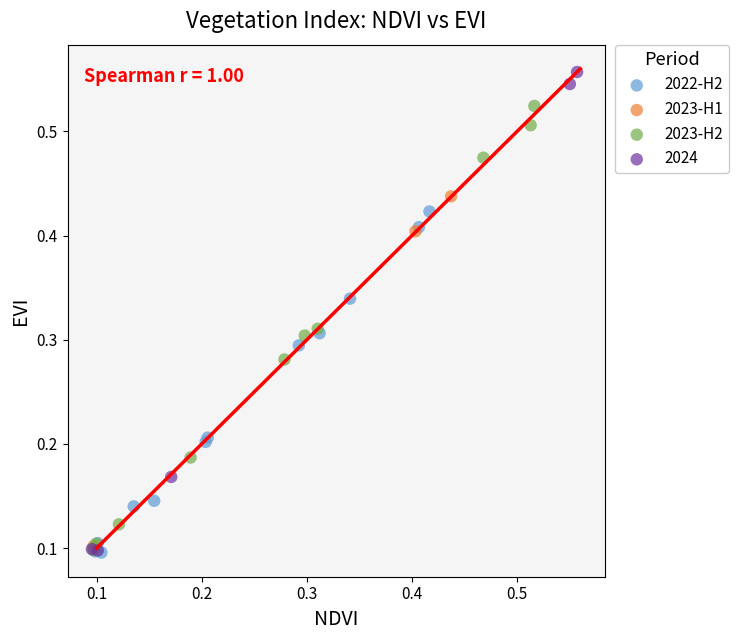

Which series has the largest Y range (max minus min)?

2024